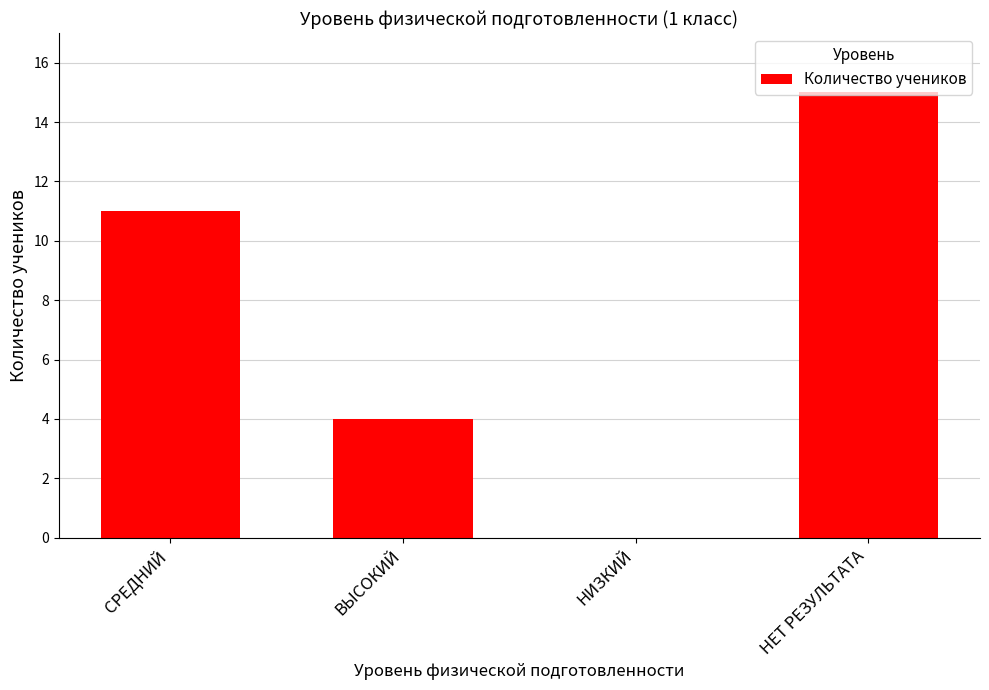

How many categories are shown in the chart?

4